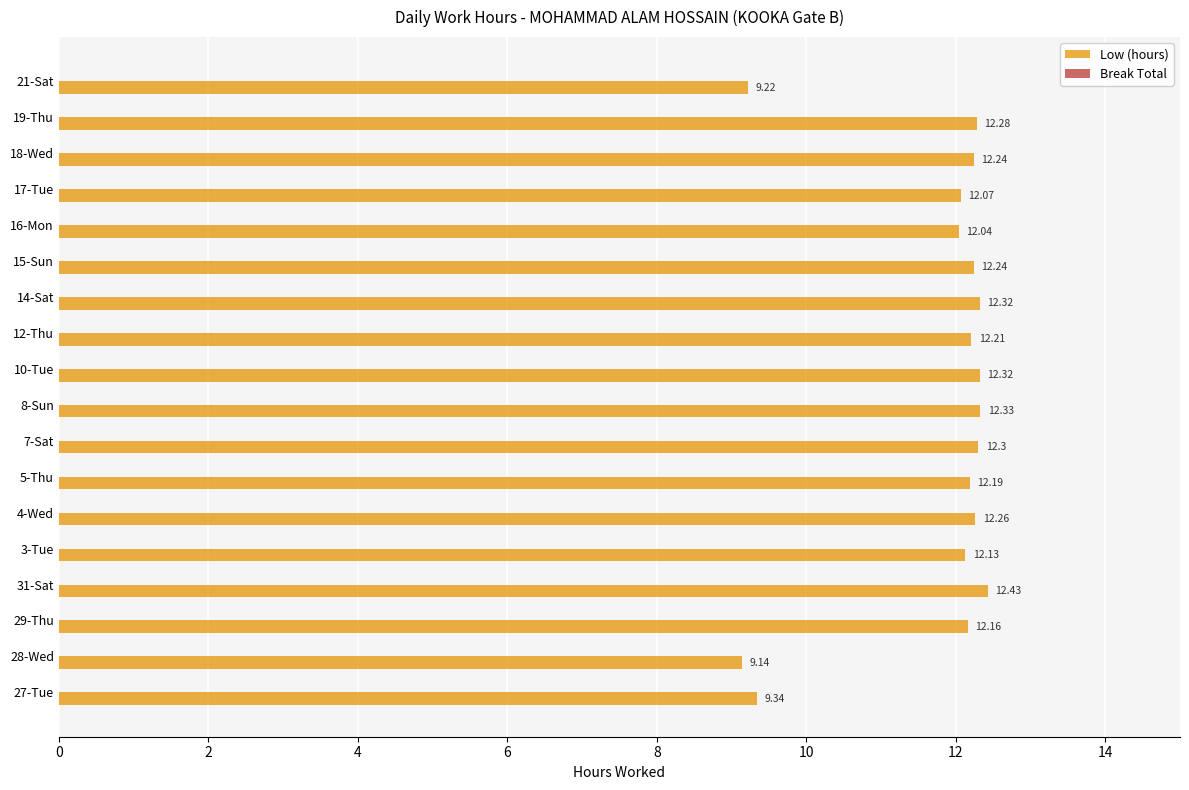

Are the bars horizontal?

Yes